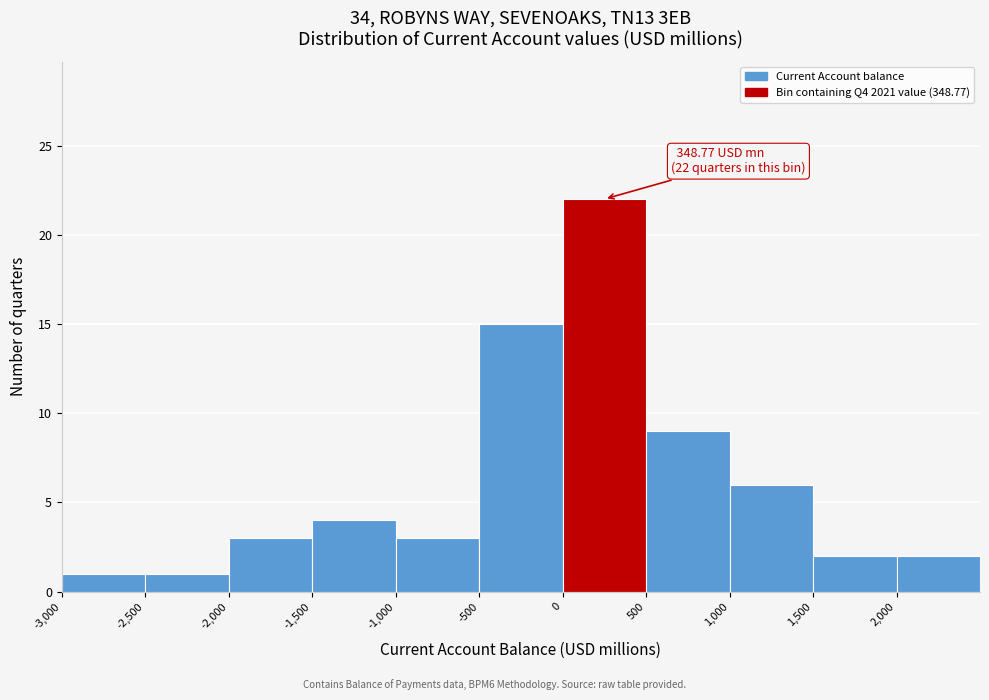

Which range on the x-axis has the tallest bar?

0 to 500